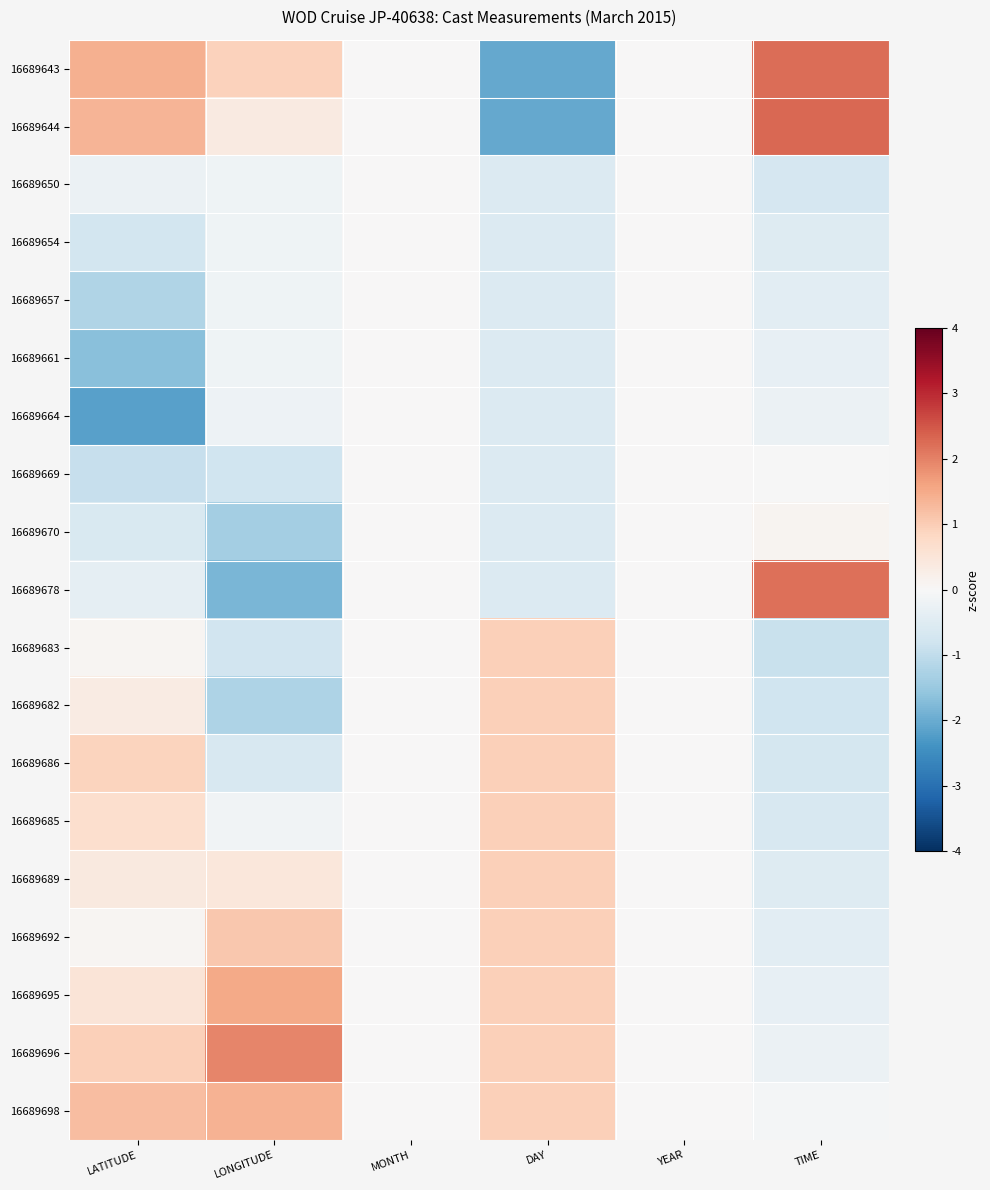

List the series in order of their peak value, lowest first.

16689650, 16689654, 16689657, 16689661, 16689664, 16689669, 16689670, 16689683, 16689682, 16689686, 16689685, 16689689, 16689692, 16689698, 16689695, 16689696, 16689678, 16689643, 16689644